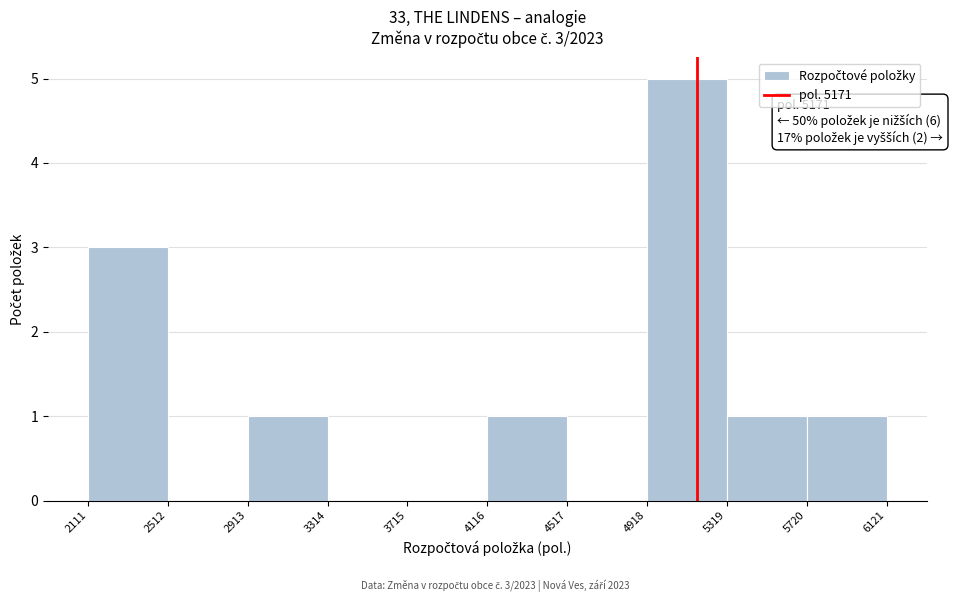

Which range on the x-axis has the tallest bar?

4918 to 5319